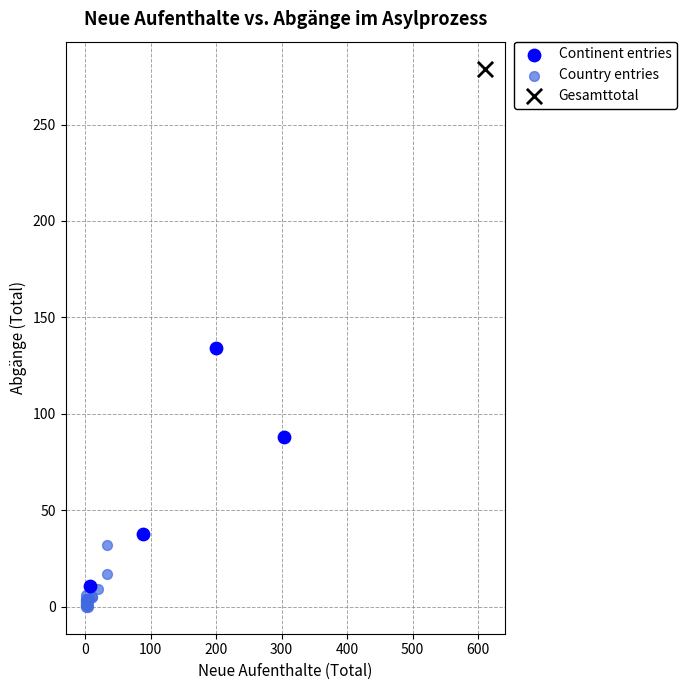

What are all the series names shown in the legend?

Continent entries, Country entries, Gesamttotal